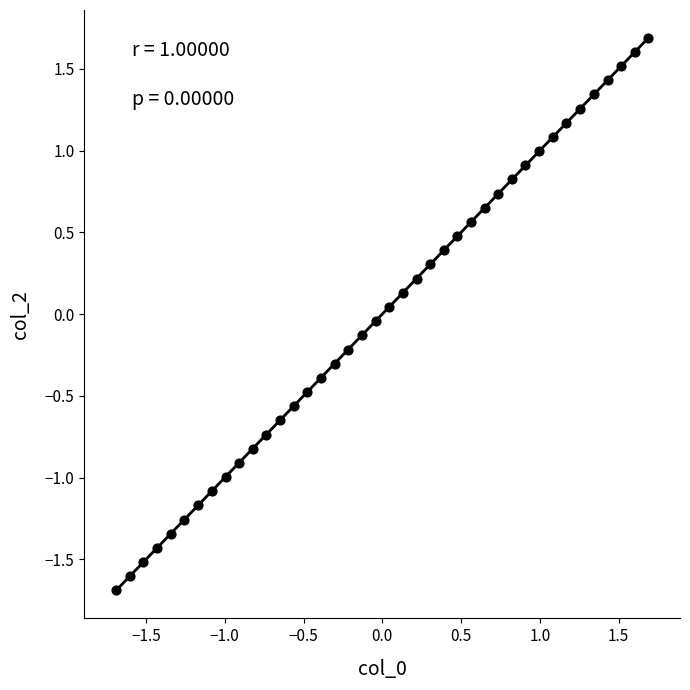

What is the range of X values (max minus min)?

3.4